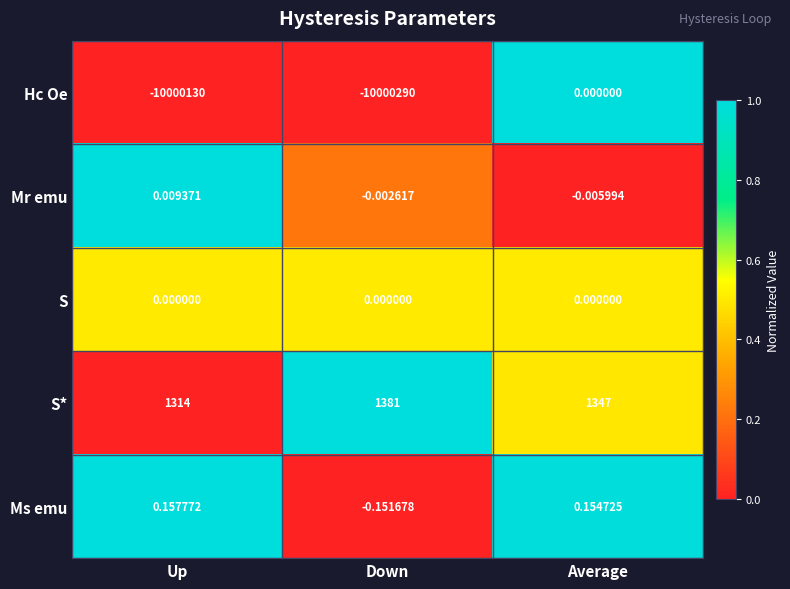

Which series has the largest total across all categories?

S*